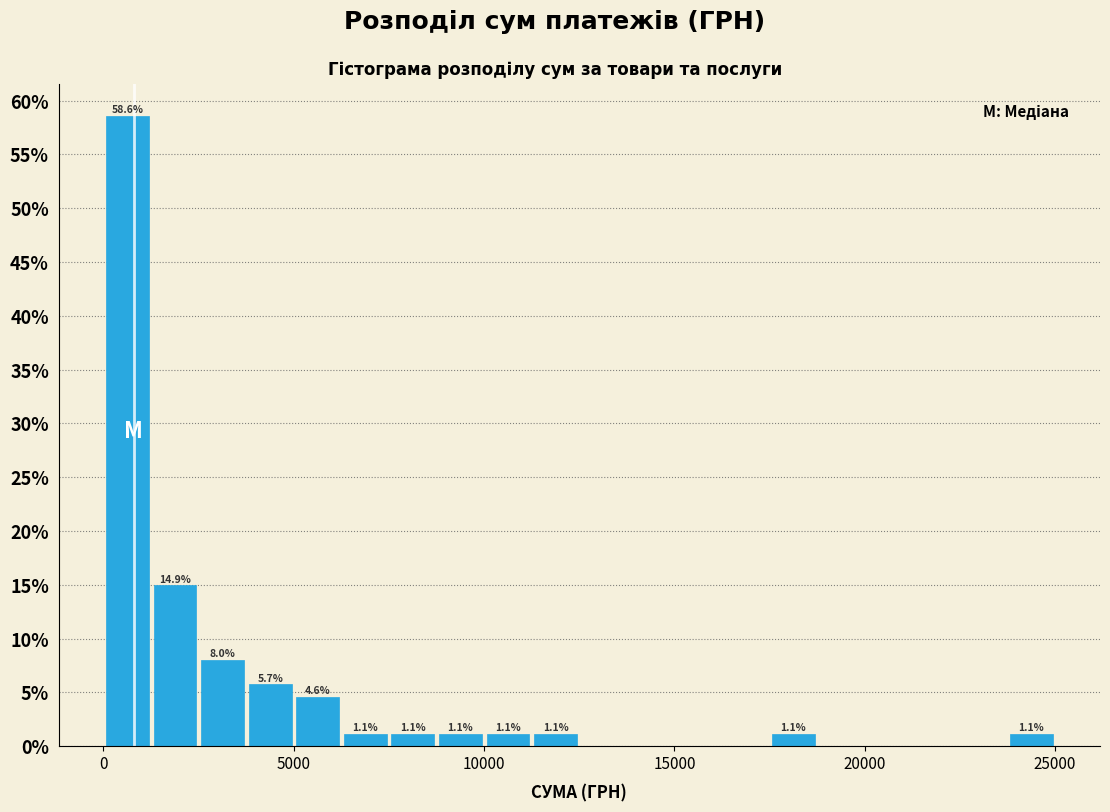

Around what value on the x-axis is the tallest bar? Give the approximate position of its centre, as read against the axis.

500